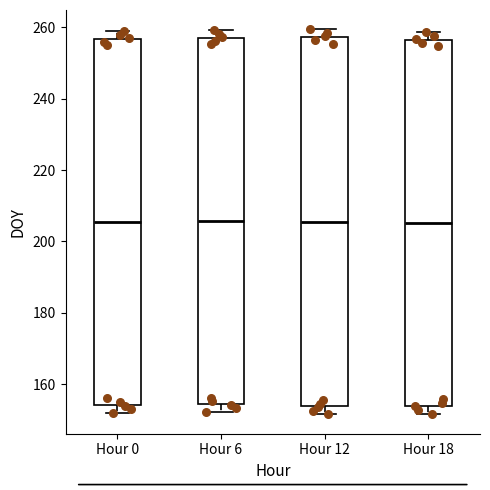

Reading left to right, read every box against the y-axis: the position of its median line, the range the box covers, and the ends of its whiskers. The values are not printed on the chart, so give them approximately, as read against the axis.

Hour 0: median 206, box 154 to 256, whiskers 152 to 260
Hour 6: median 206, box 154 to 258, whiskers 152 to 260
Hour 12: median 206, box 154 to 258, whiskers 152 to 260
Hour 18: median 206, box 154 to 256, whiskers 152 to 258